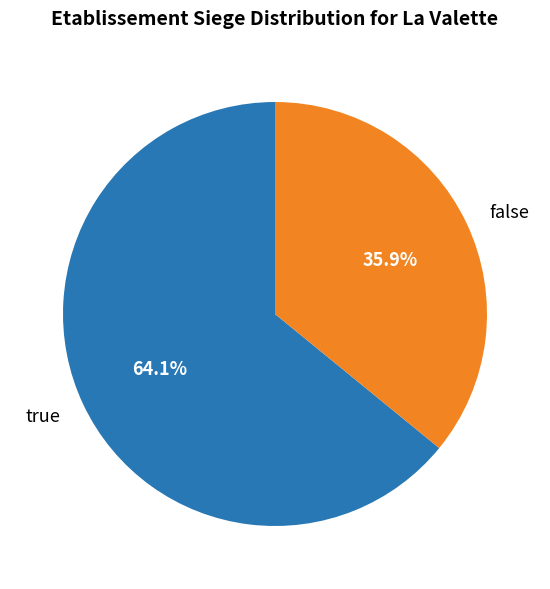

To the nearest percent, what is the difference between the true and false slice percentages?

28%